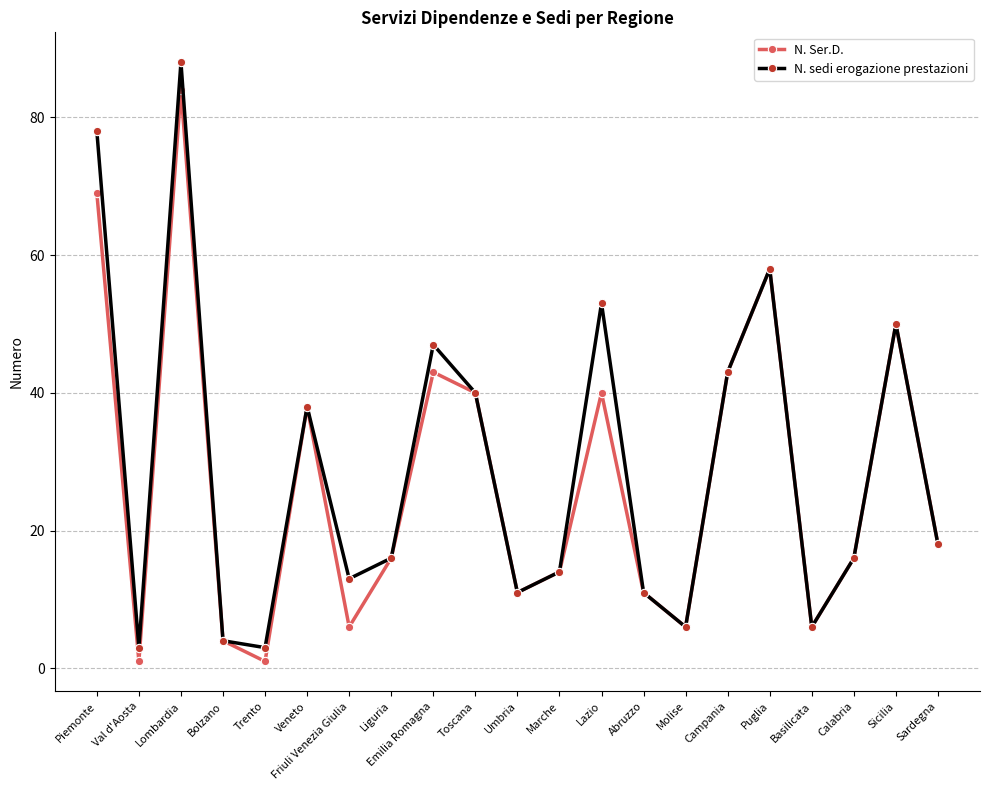

What position from the left is Campania?

16